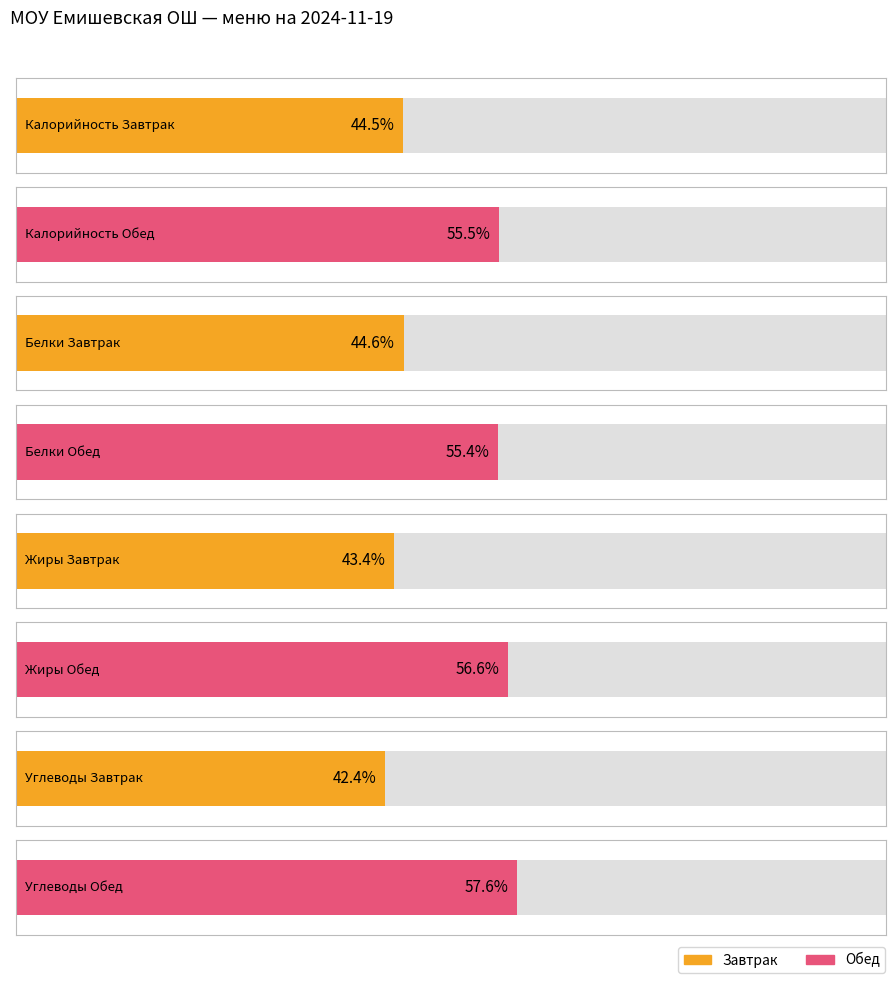

What is the label of the 1st bar from the left?

Завтрак